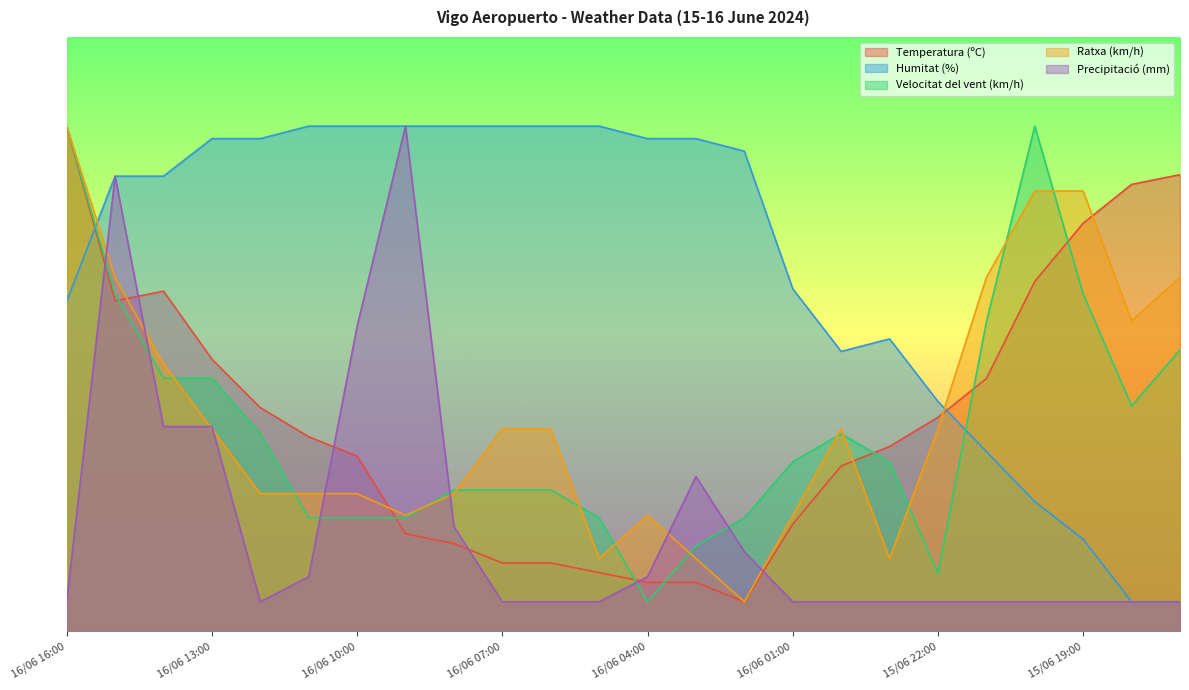

Reading left to right, what are all the values shown in this chart?

Temperatura (ºC): 85.0	55.6	57.2	45.8	37.7	32.8	29.5	16.4	14.8	11.5	11.5	9.9	8.3	8.3	5.0	18.1	27.9	31.1	36.0	42.6	58.9	68.7	75.2	76.8
Humitat (%): 55.5	76.6	76.6	82.9	82.9	85.0	85.0	85.0	85.0	85.0	85.0	85.0	82.9	82.9	80.8	57.6	47.1	49.2	38.7	30.3	21.8	15.5	5.0	5.0
Velocitat del vent (km/h): 85.0	56.8	42.6	42.6	33.2	19.1	19.1	19.1	23.8	23.8	23.8	19.1	5.0	14.4	19.1	28.5	33.2	28.5	9.7	52.1	85.0	56.8	37.9	47.4
Ratxa (km/h): 85.0	59.5	45.0	34.1	23.2	23.2	23.2	19.5	23.2	34.1	34.1	12.3	19.5	12.3	5.0	19.5	34.1	12.3	34.1	59.5	74.1	74.1	52.3	59.5
Precipitació (mm): 5.0	76.6	34.5	34.5	5.0	9.2	51.3	85.0	17.6	5.0	5.0	5.0	9.2	26.1	13.4	5.0	5.0	5.0	5.0	5.0	5.0	5.0	5.0	5.0